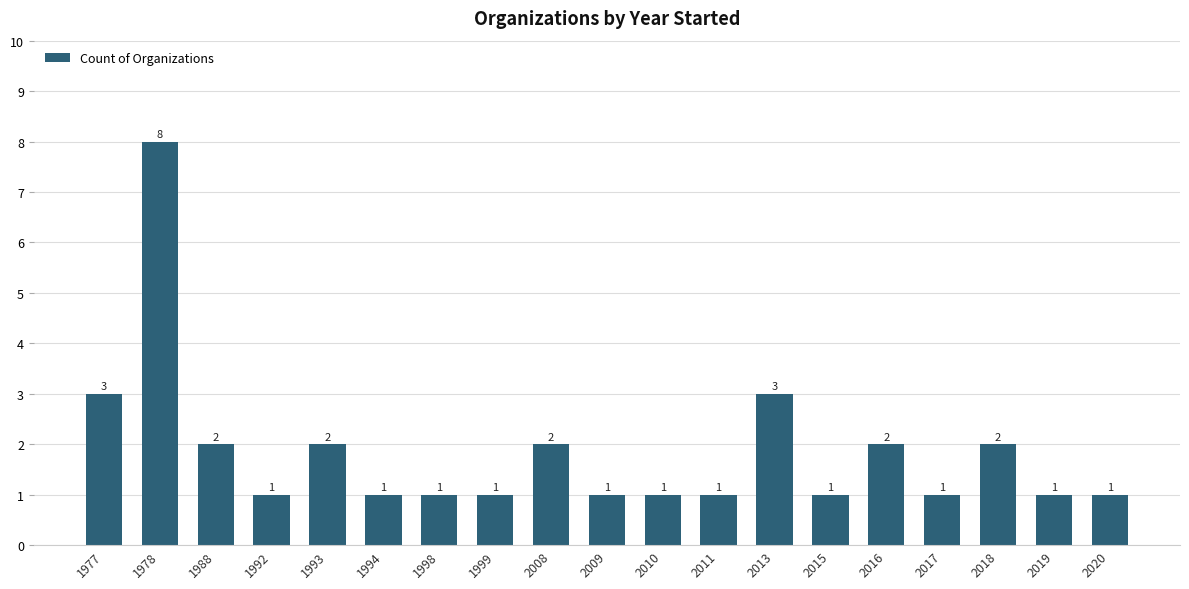

What is the value of the 3rd bar from the left?

2